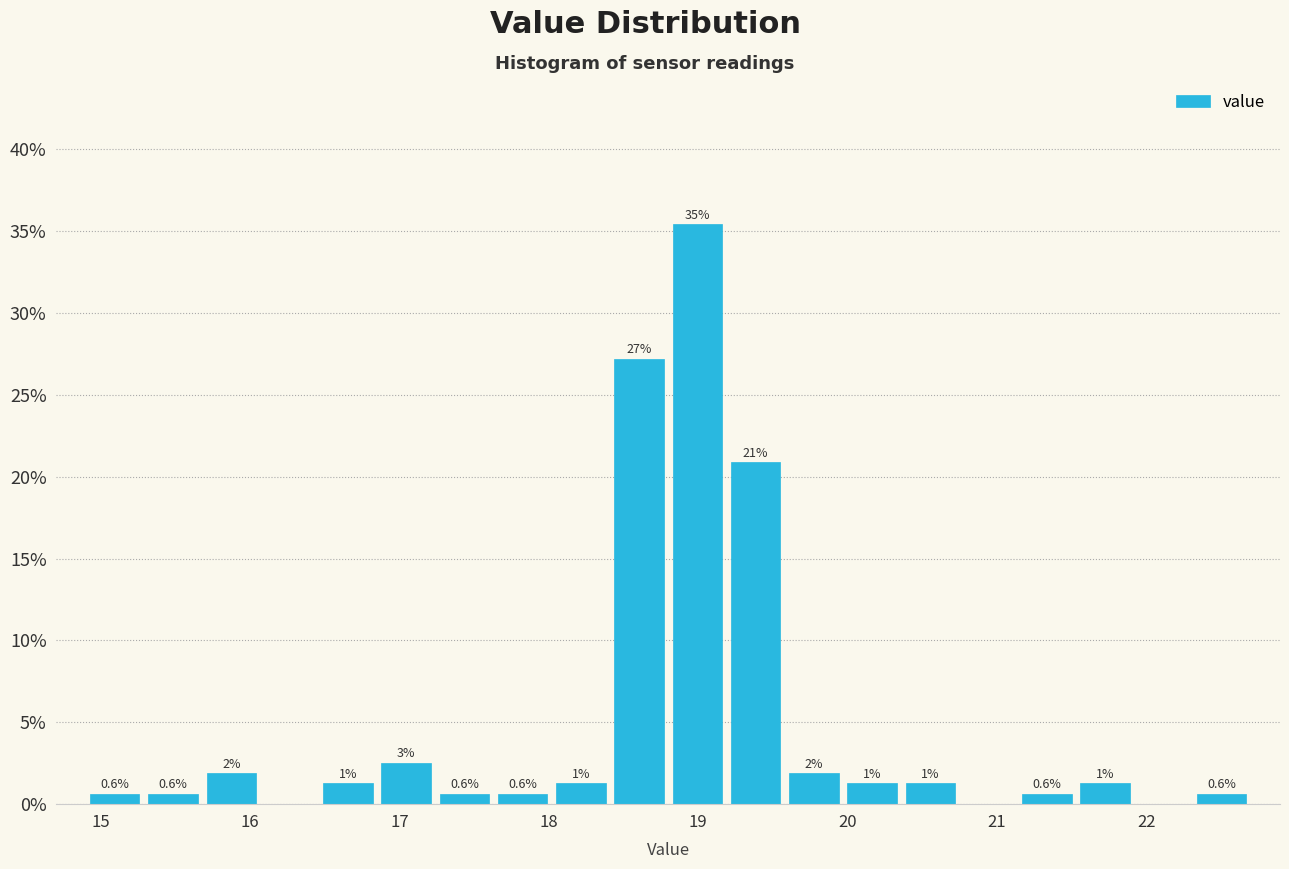

Around what value on the x-axis is the tallest bar? Give the approximate position of its centre, as read against the axis.

19.0